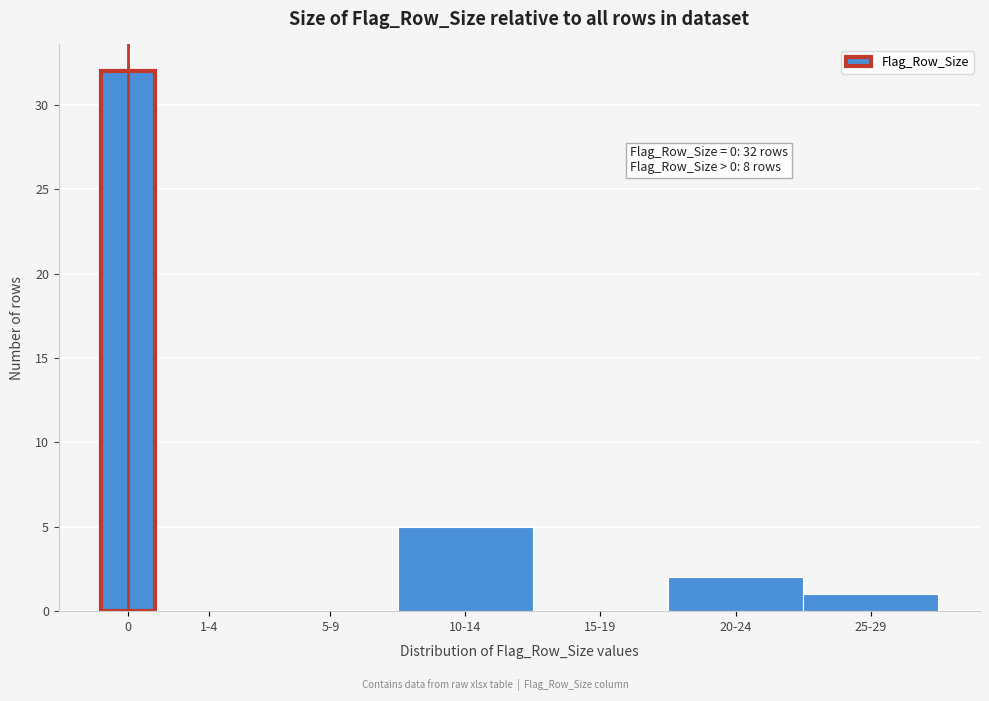

Reading left to right, transcribe all the data shown in this chart.

0=32	1-4=0	5-9=0	10-14=5	15-19=0	20-24=2	25-29=1